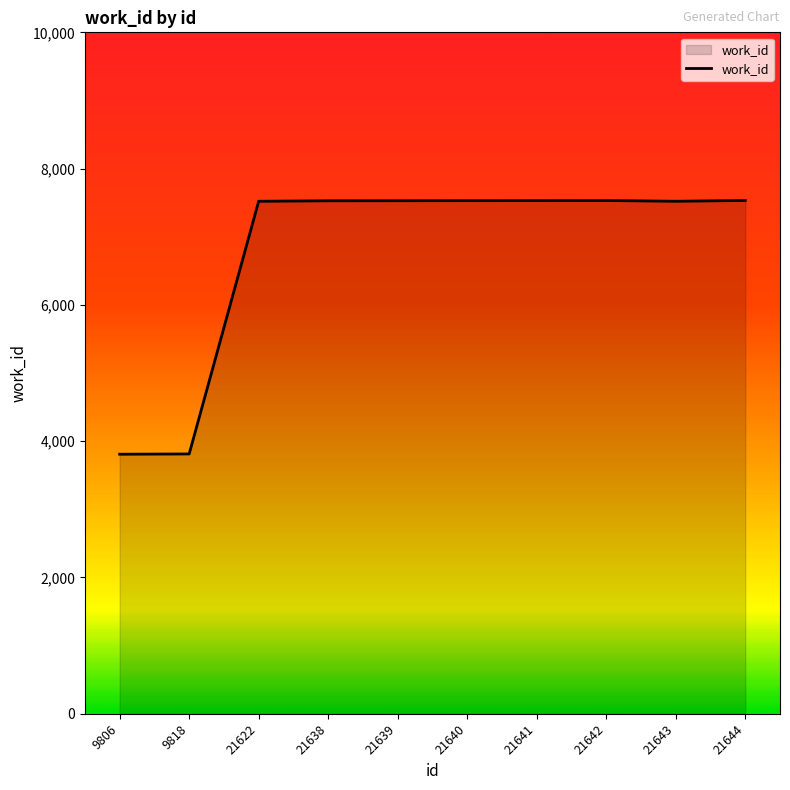

What is the difference between the maximum and minimum values?

3724